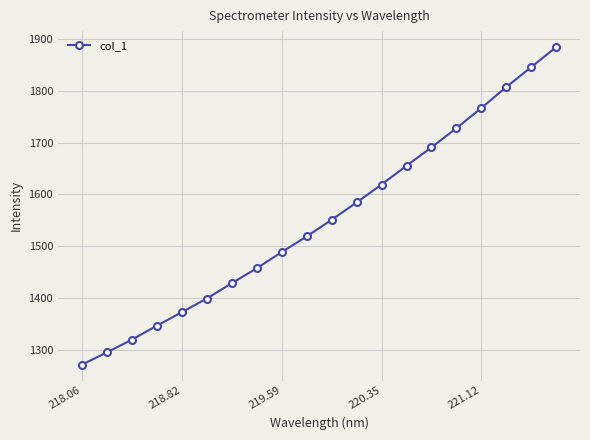

What is the maximum value shown in the chart?

1884.7